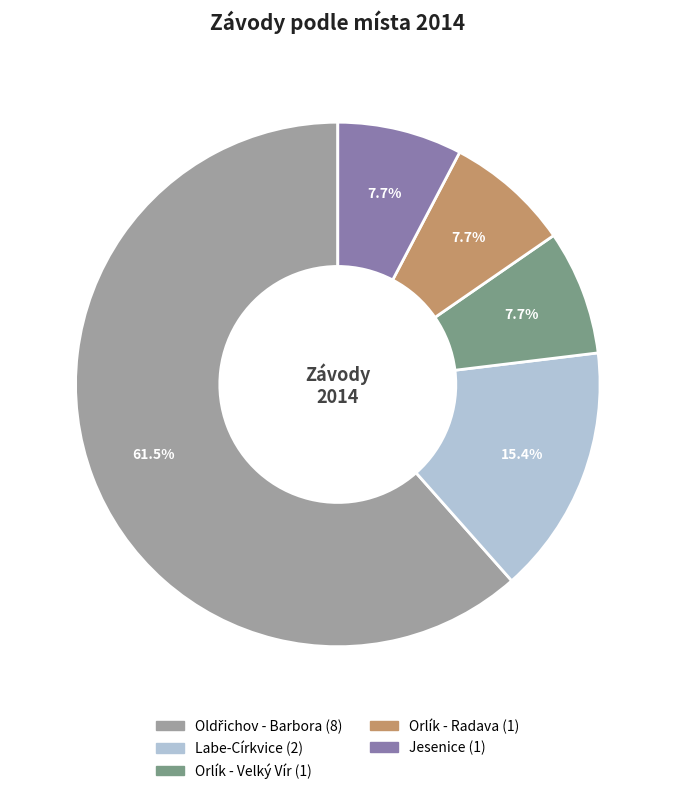

True or false: Orlík - Velký Vír accounts for 19% of the total.

False